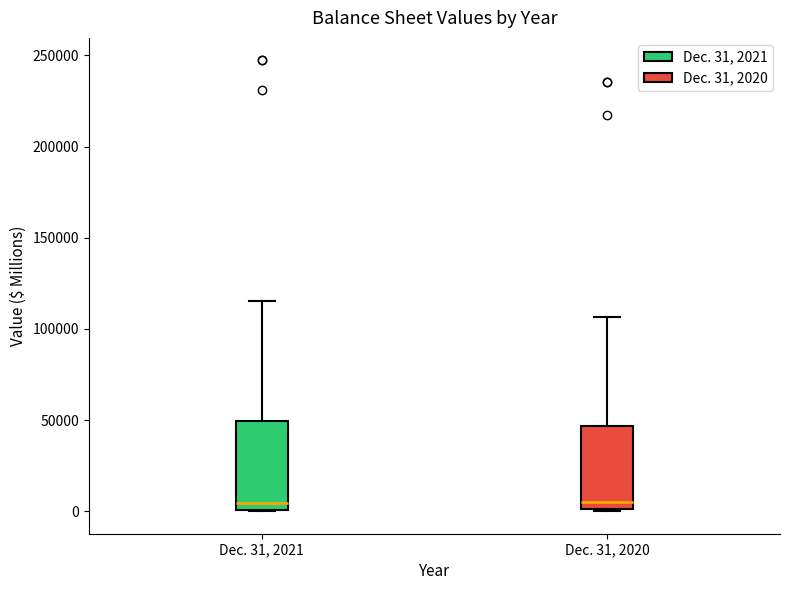

Reading left to right, read every box against the y-axis: the position of its median line, the range the box covers, and the ends of its whiskers. The values are not printed on the chart, so give them approximately, as read against the axis.

Dec. 31, 2021: median 5000, box 0 to 50000, whiskers 0 to 115000
Dec. 31, 2020: median 5000, box 0 to 45000, whiskers 0 to 105000